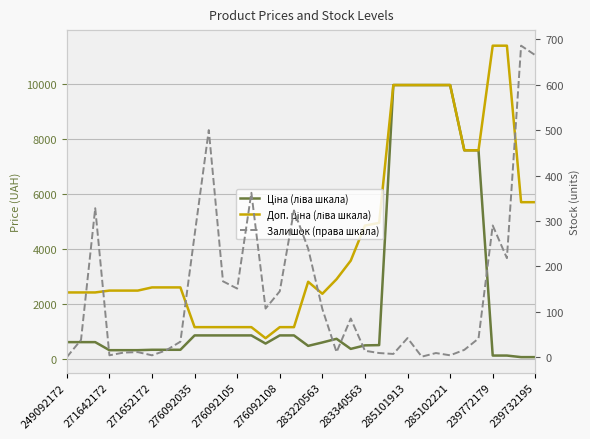

Is it true that Ціна (ліва шкала) equals 39.6 at 31?

False